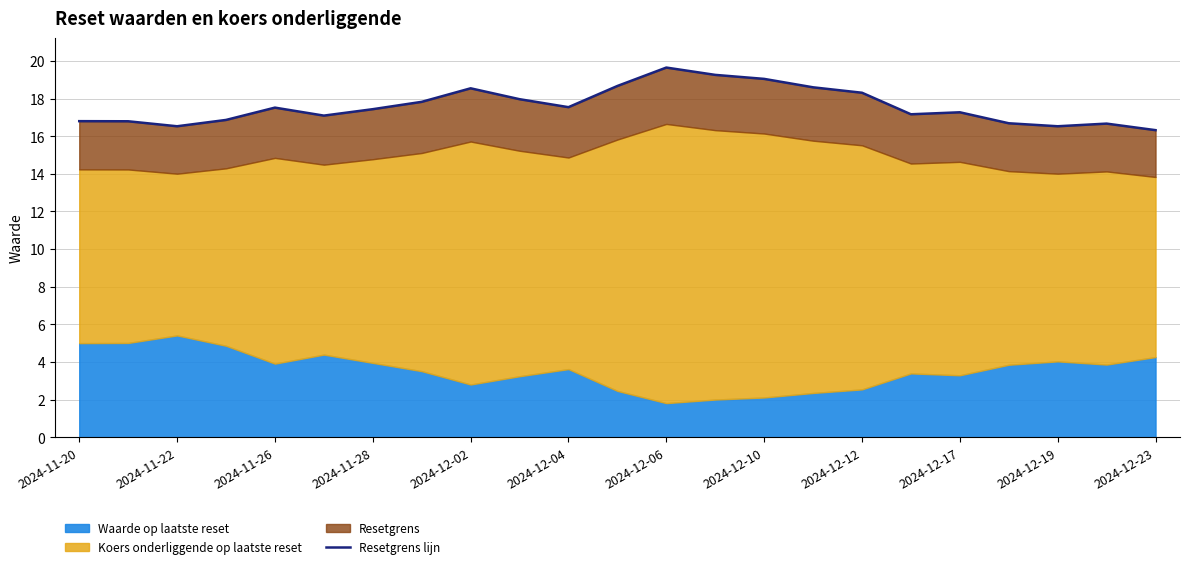

Does the chart display data point markers on the line(s)?

No